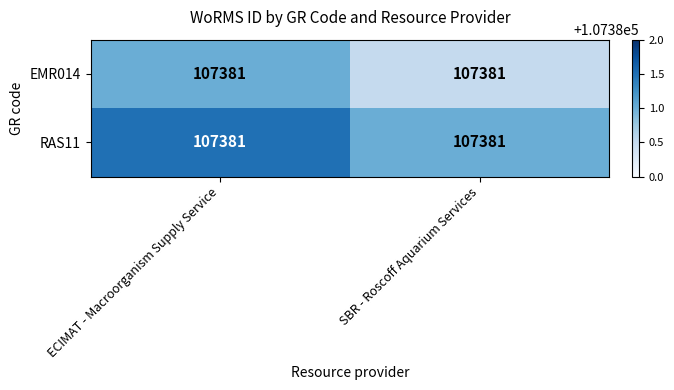

What is the difference between the EMR014 values at ECIMAT - Macroorganism Supply Service and SBR - Roscoff Aquarium Services?

0.5